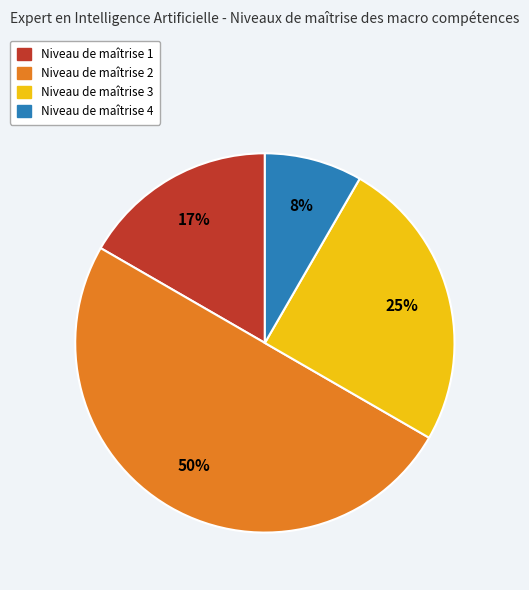

To the nearest percent, what is the combined percentage of Niveau de maîtrise 3 and Niveau de maîtrise 1?

42%